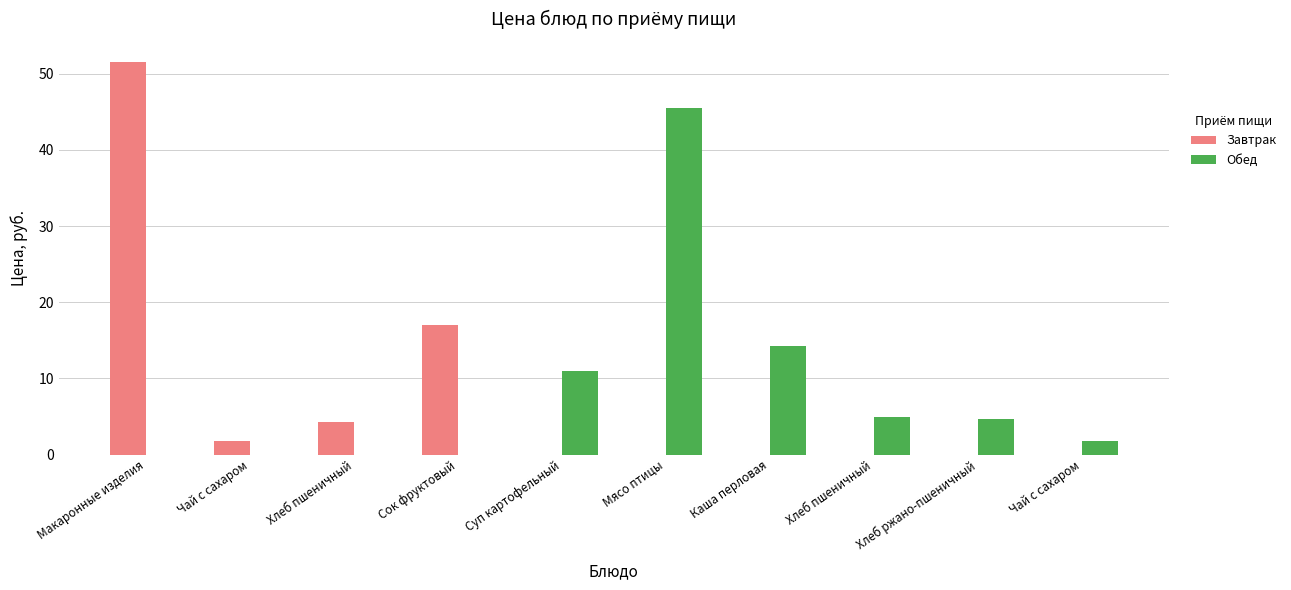

What are all the series names shown in the legend?

Завтрак, Обед